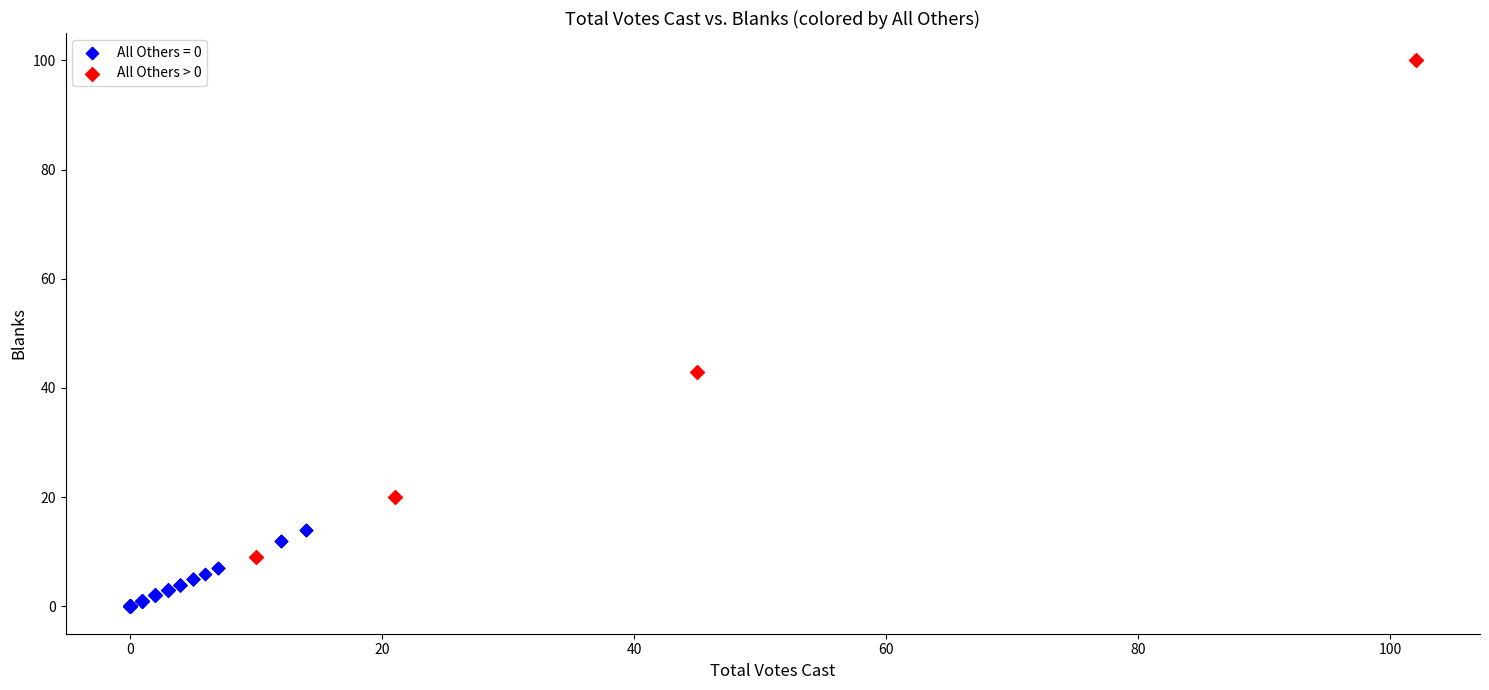

Which series contains the lowest Y value?

All Others = 0